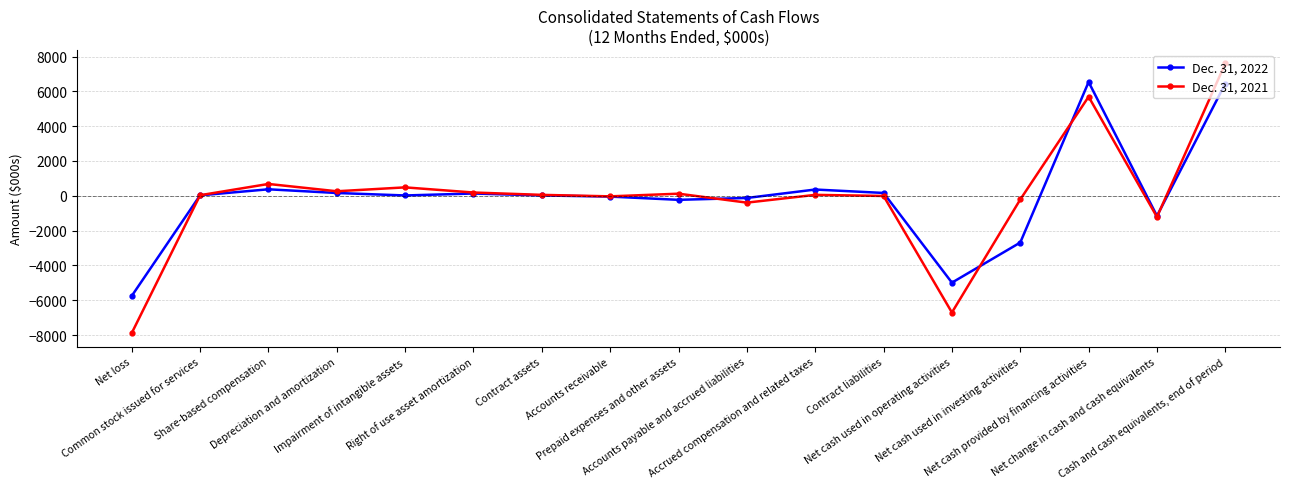

What is the smallest value displayed?

-7892